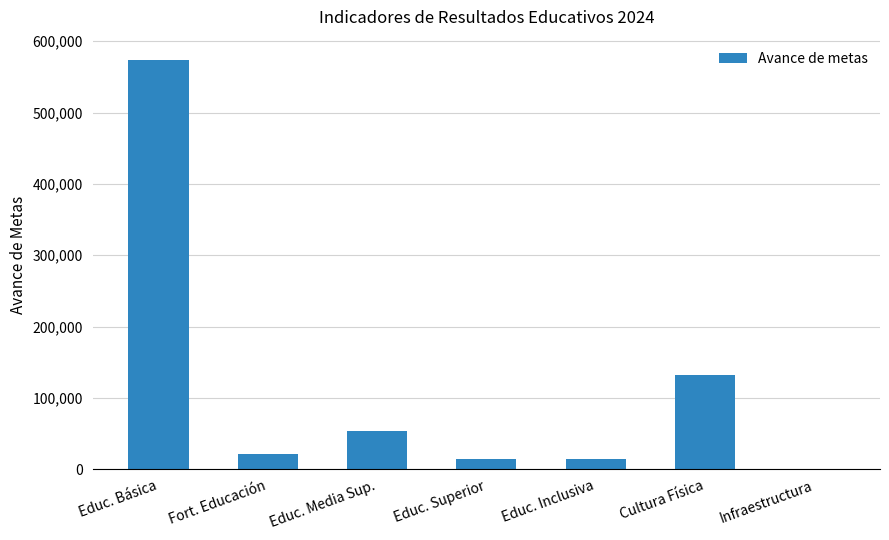

Which has a higher value, Educ. Básica or Fort. Educación?

Educ. Básica